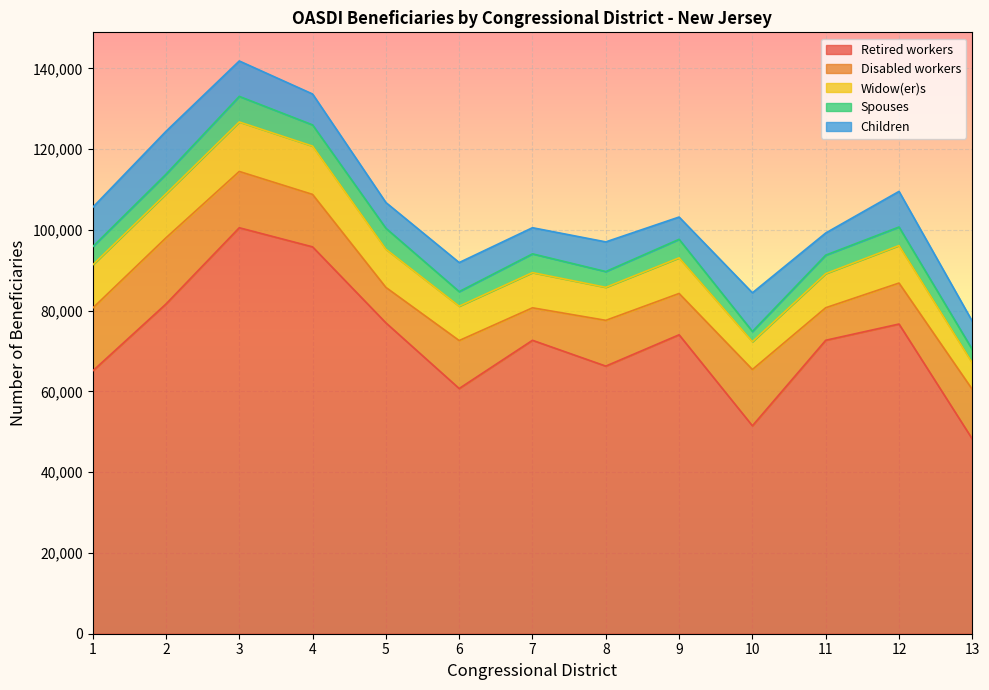

What is the sum of all Disabled workers values?

153621